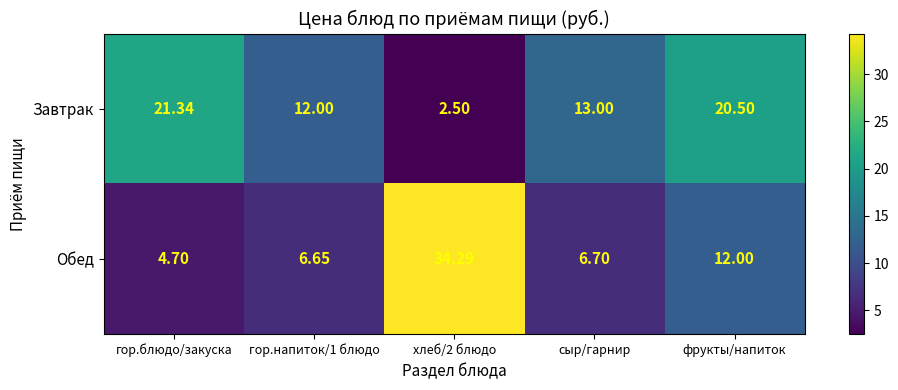

At which label is Обед closest to 19?

фрукты/напиток